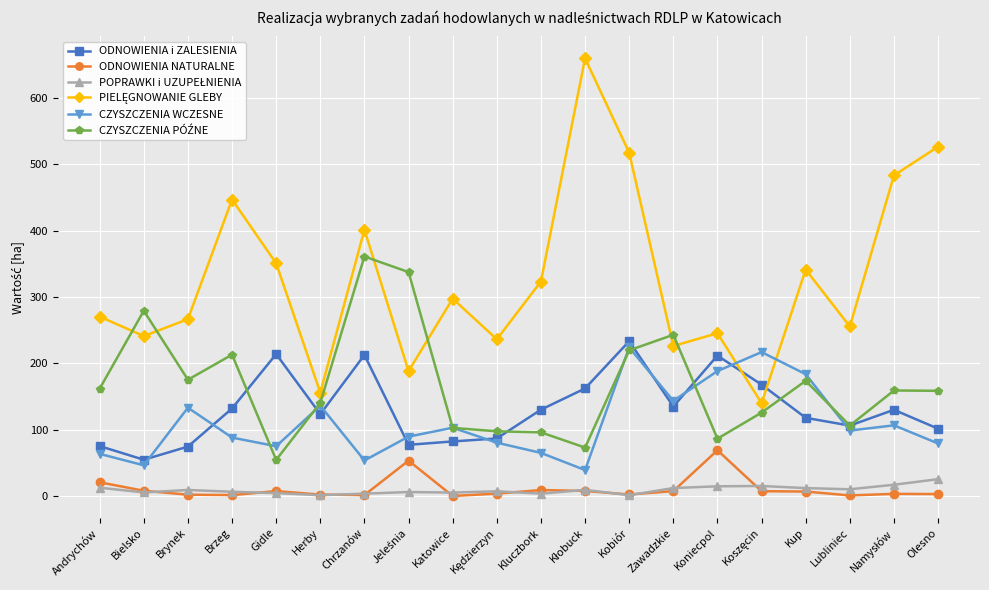

What is the label of the 19th point from the right?

Bielsko